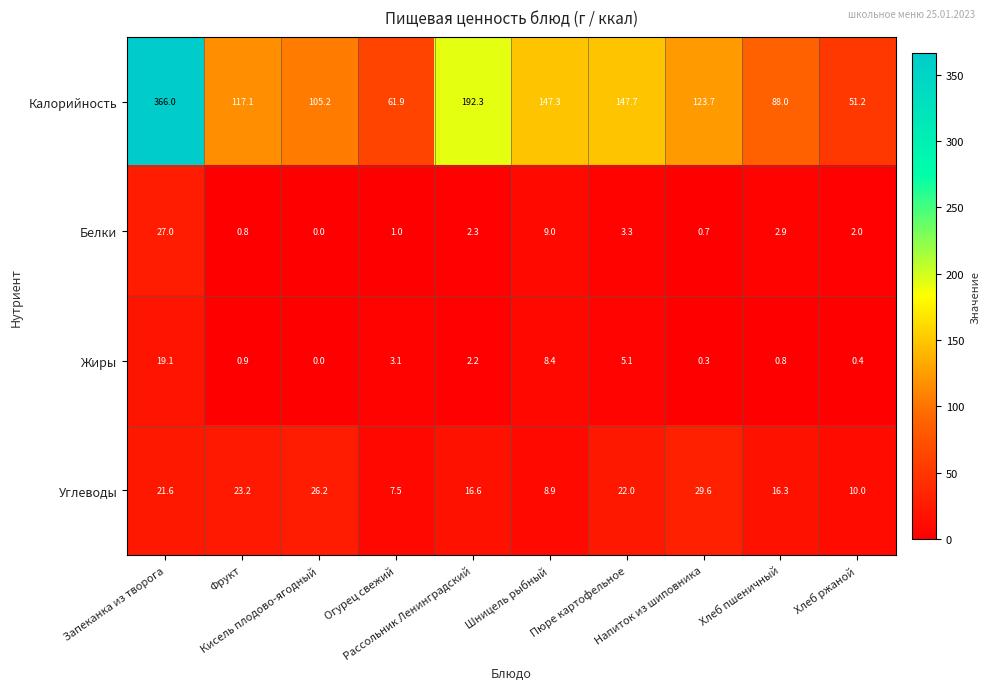

What is the difference between the highest and lowest values at Хлеб ржаной?

50.8